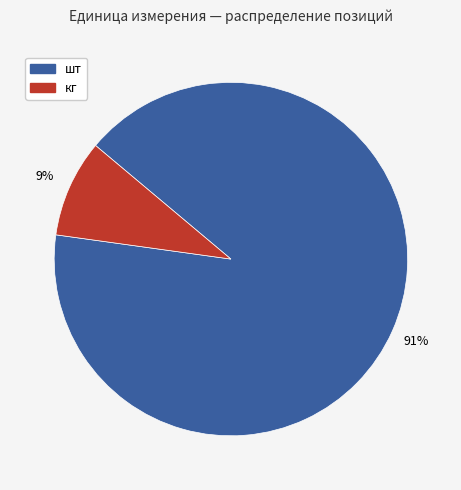

Do кг and шт together represent more than half of the pie?

Yes